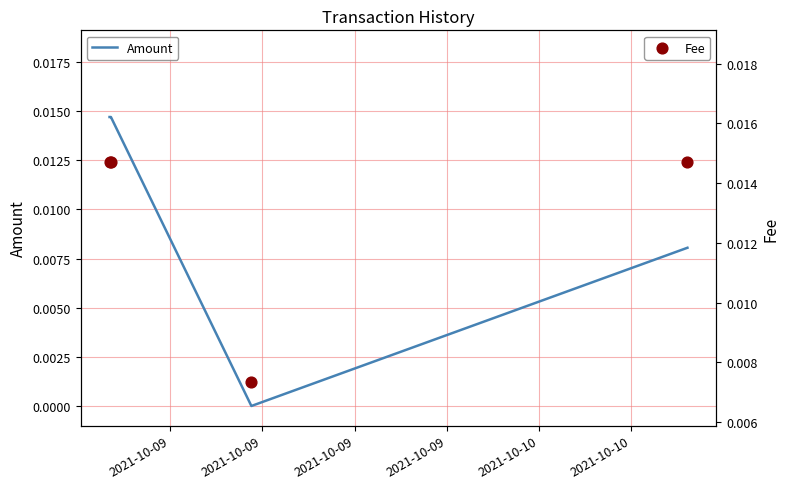

What are all the series names shown in the legend?

Amount, Fee